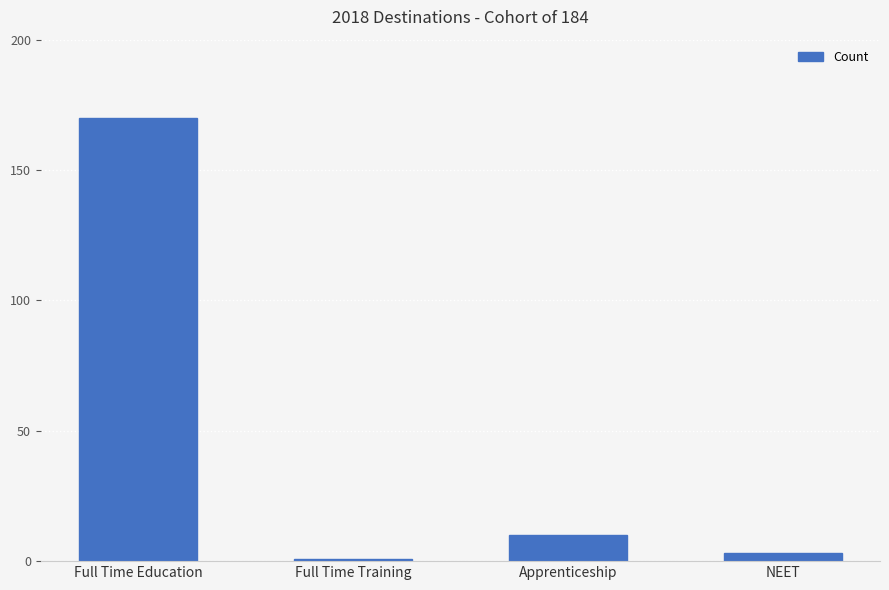

What is the sum of all values?

184